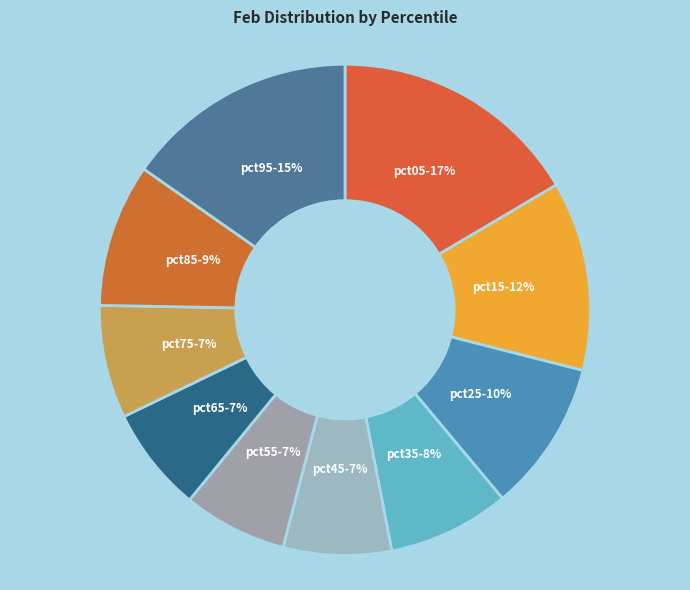

Which category has the biggest portion of the pie?

pct05